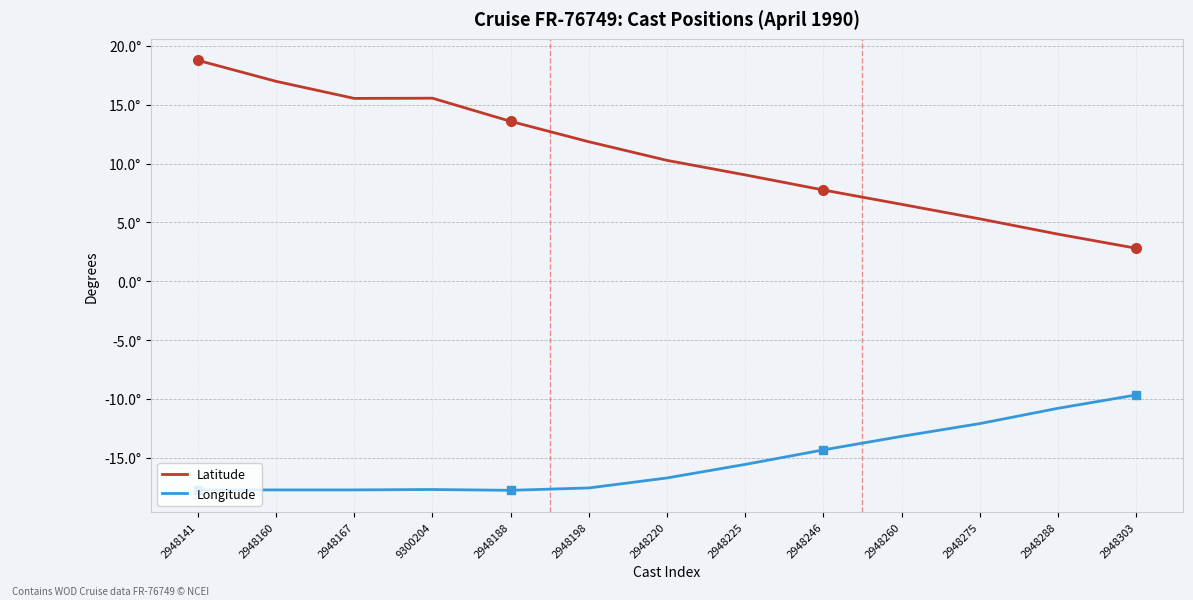

True or false: Latitude has more than 1 interior local peaks.

False